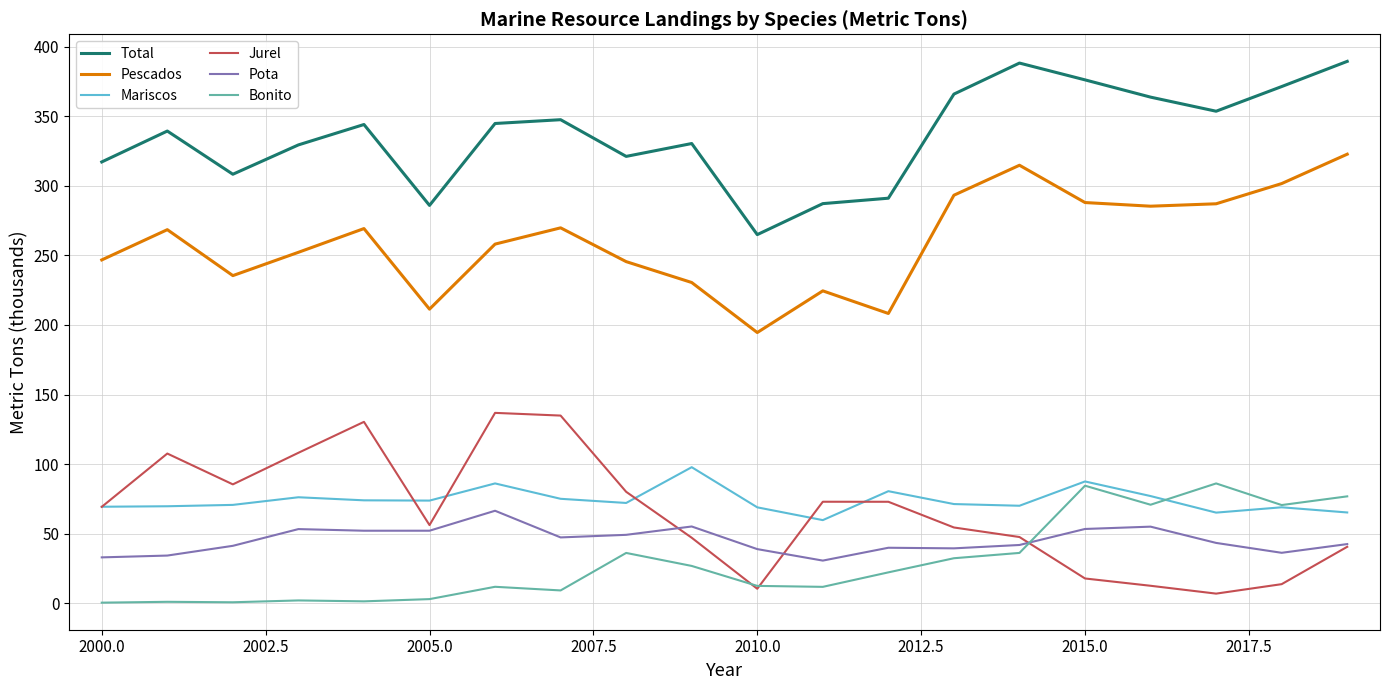

What is the maximum value for Pota?

66.5